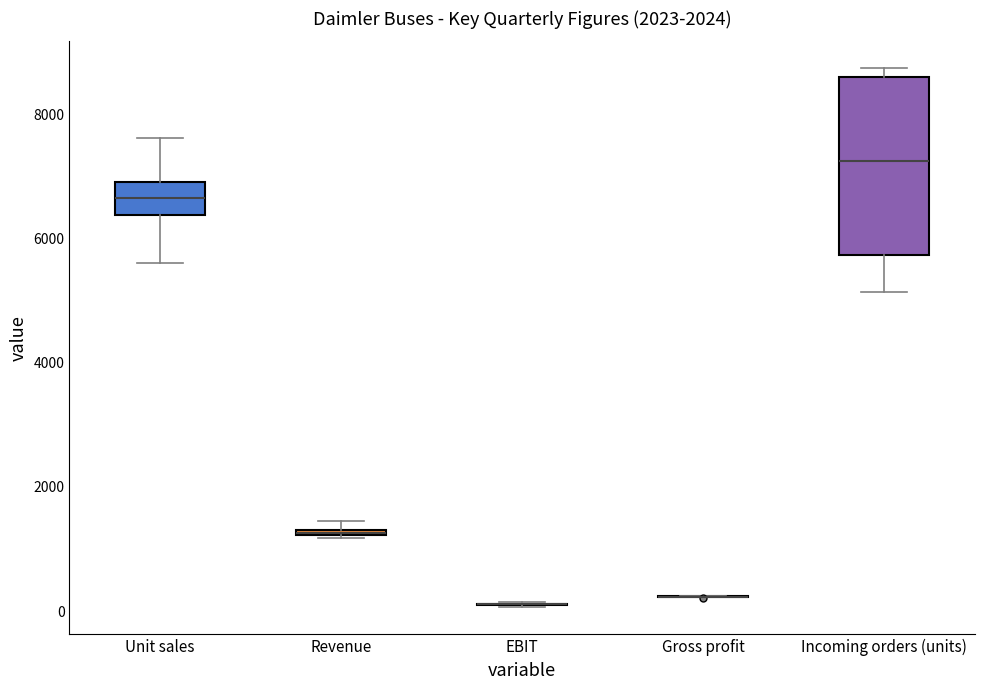

Which box is the tallest, from its lower edge to its upper edge?

Incoming orders (units)